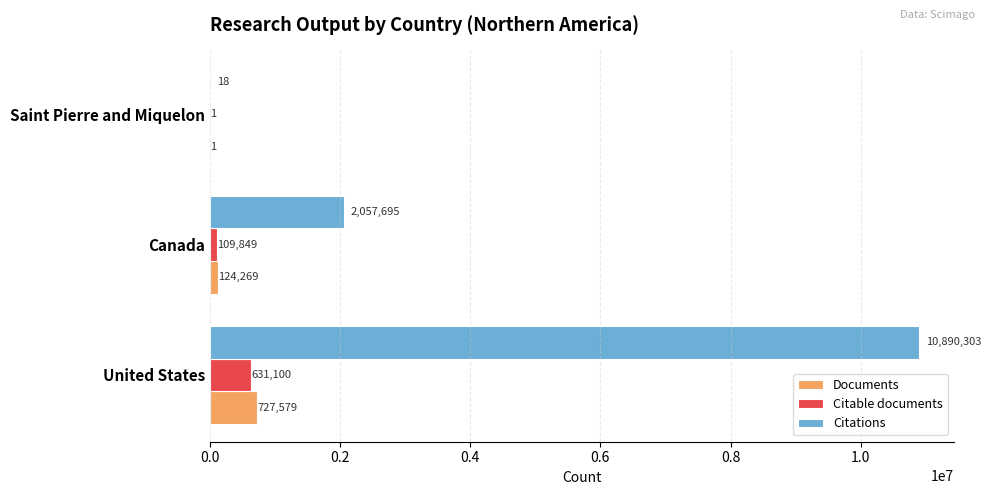

What is the sum of all Documents values?

851849